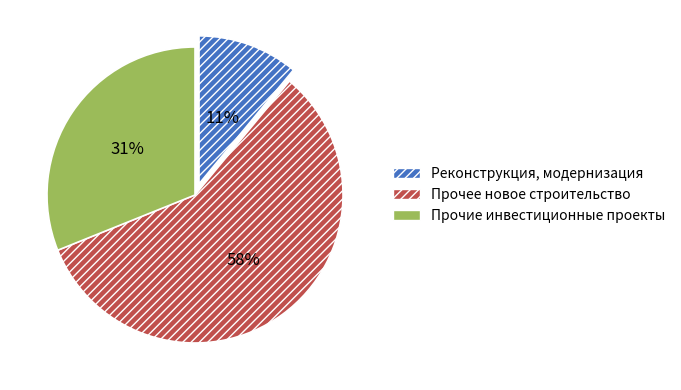

The Прочие инвестиционные проекты slice represents 31% of the pie. True or false?

True